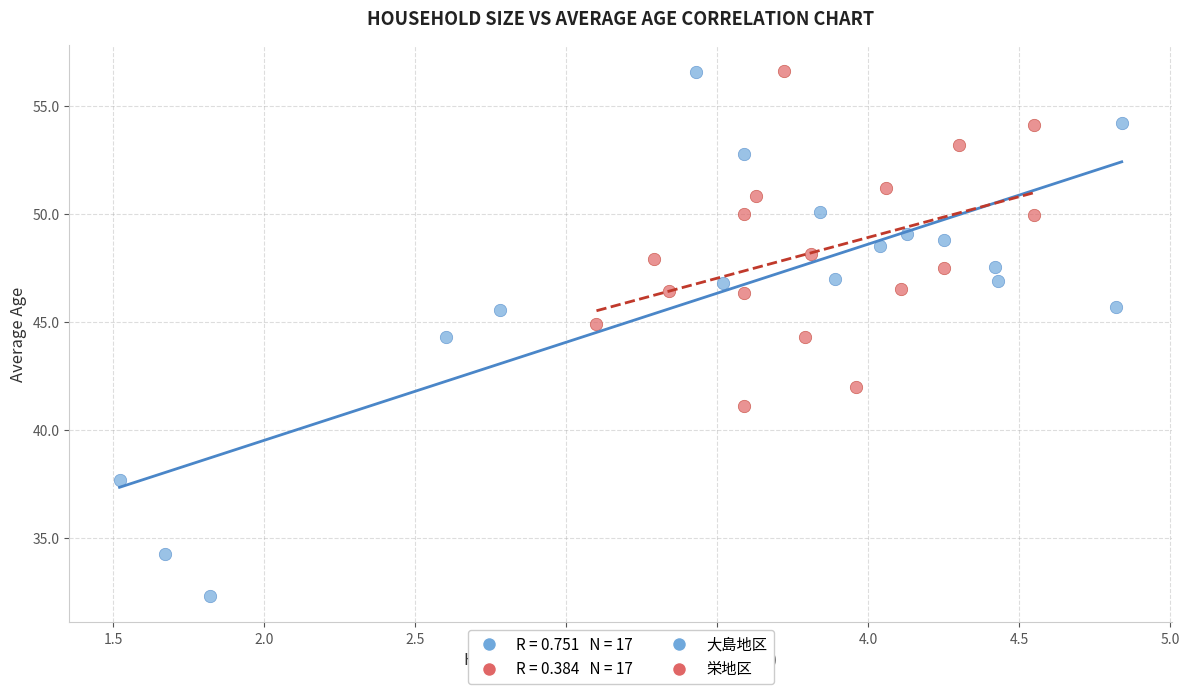

Which series has the largest Y range (max minus min)?

大島地区